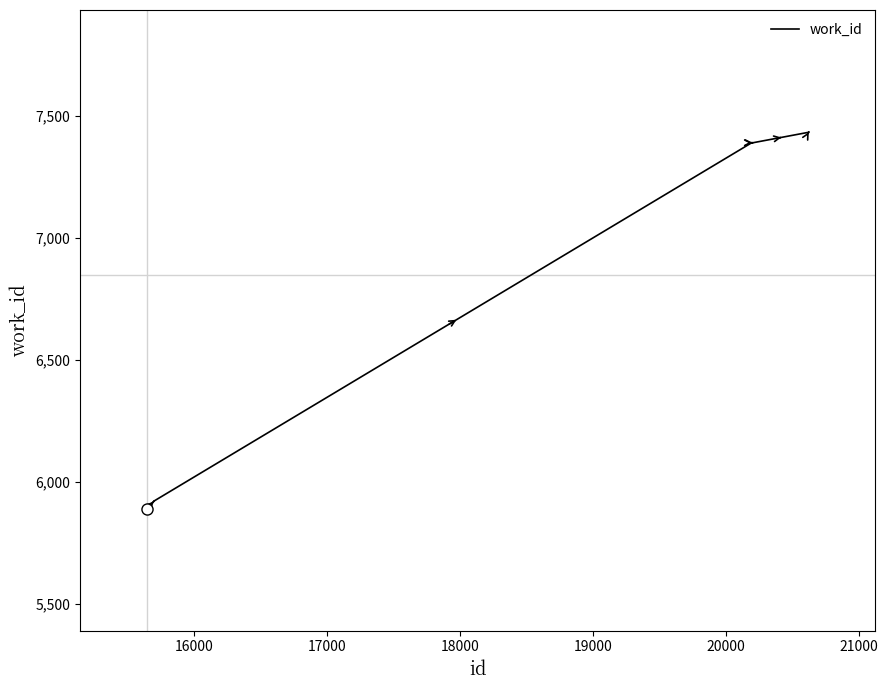

What is the difference between the maximum and minimum values?

1543